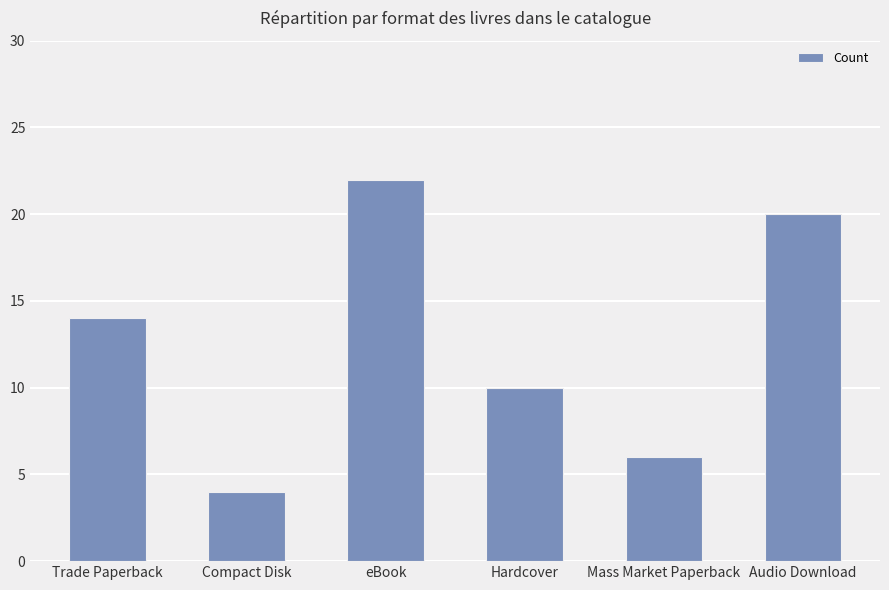

Is it true that the value at Mass Market Paperback is 8?

False